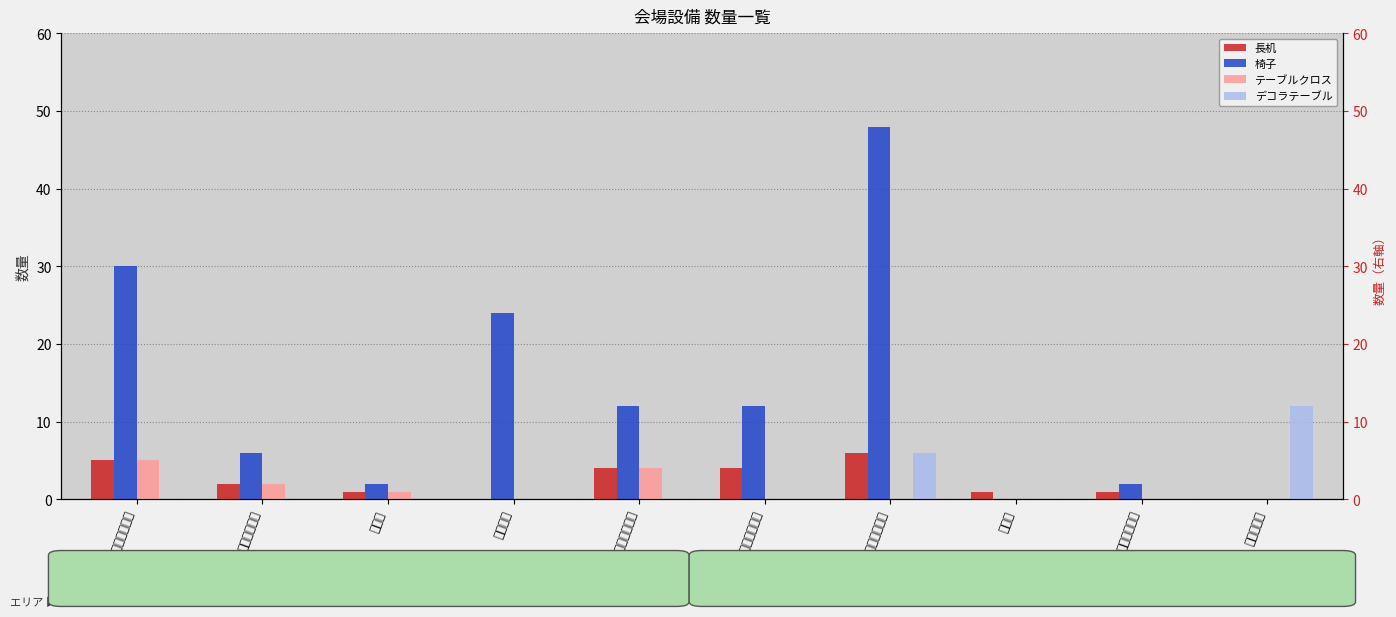

List the series in order of their peak value, highest first.

椅子, デコラテーブル, 長机, テーブルクロス